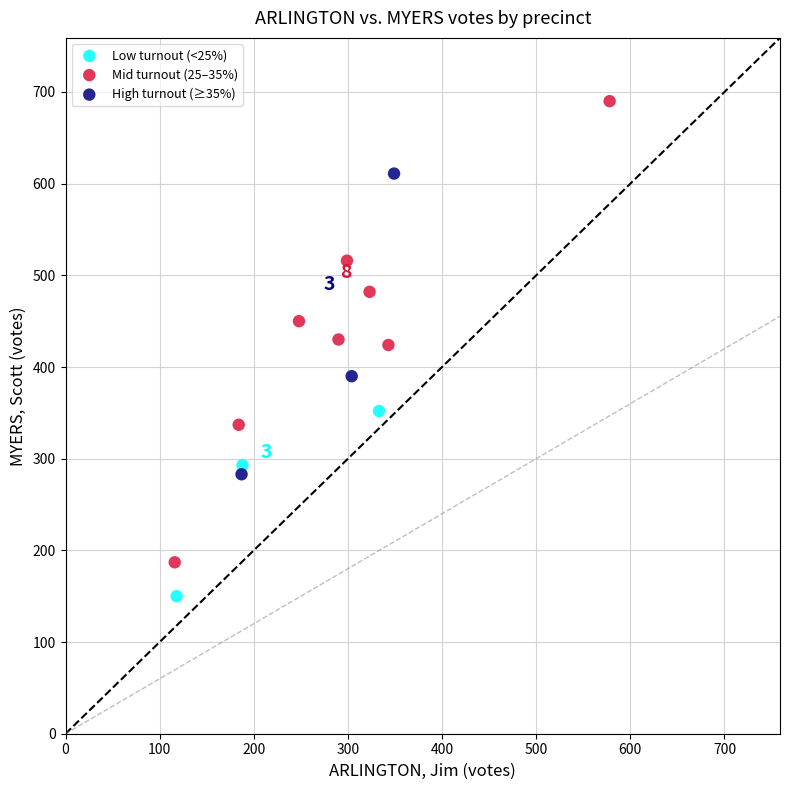

Which series contains the lowest Y value?

Low turnout (<25%)